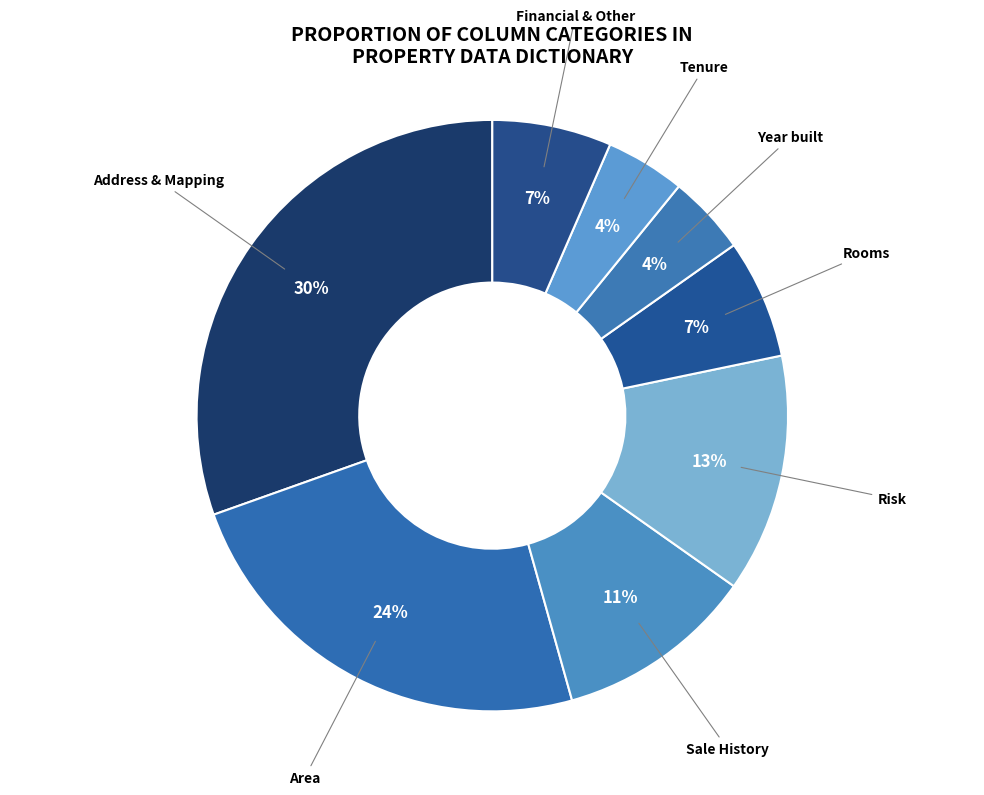

Is Sale History the majority of the pie?

No